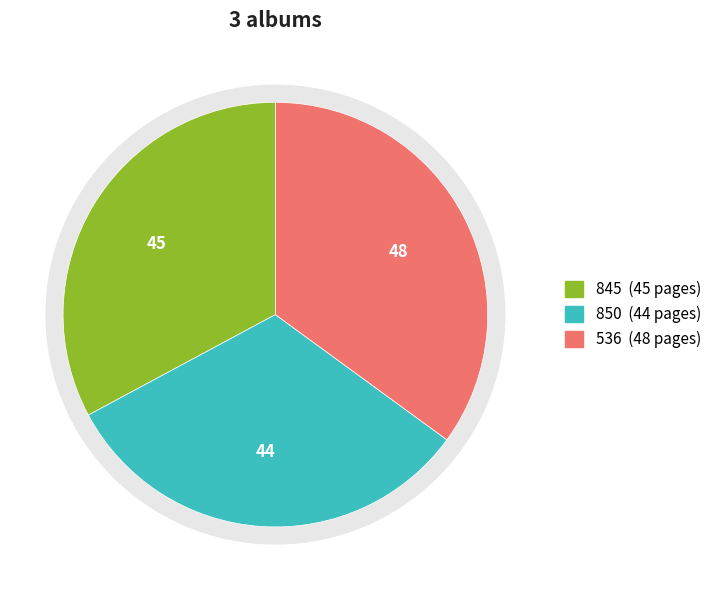

To the nearest percent, what portion does 536 represent?

35%